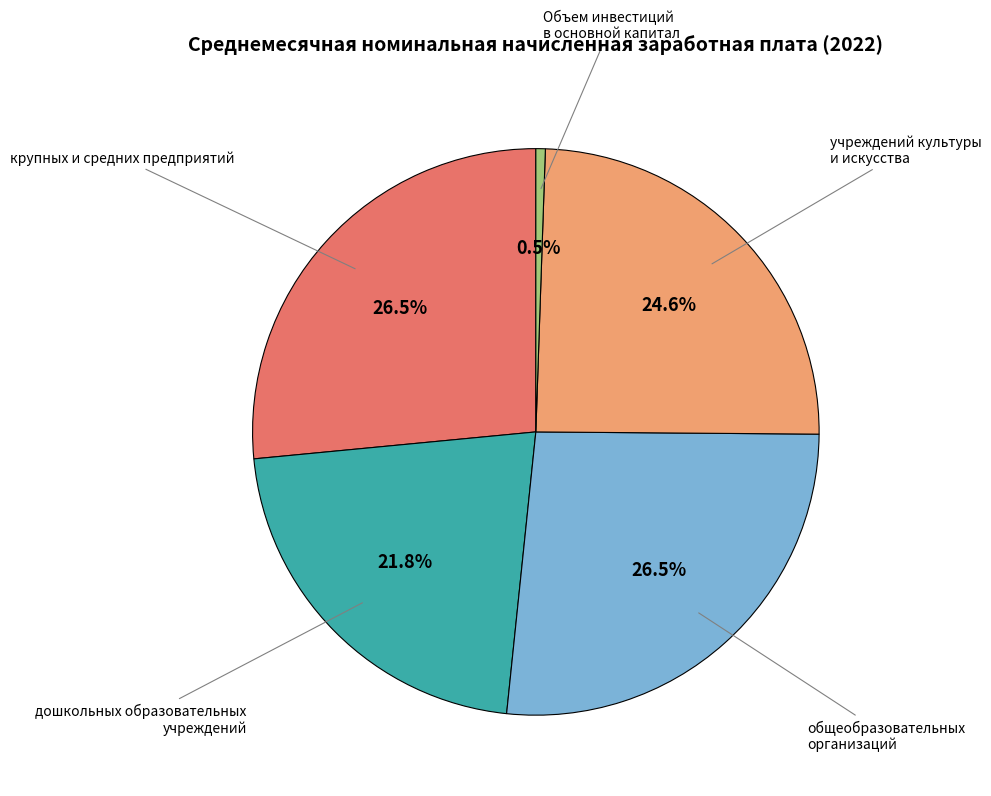

What is the ratio of the value at дошкольных образовательных учреждений to the value at Объем инвестиций в основной капитал?

40.6